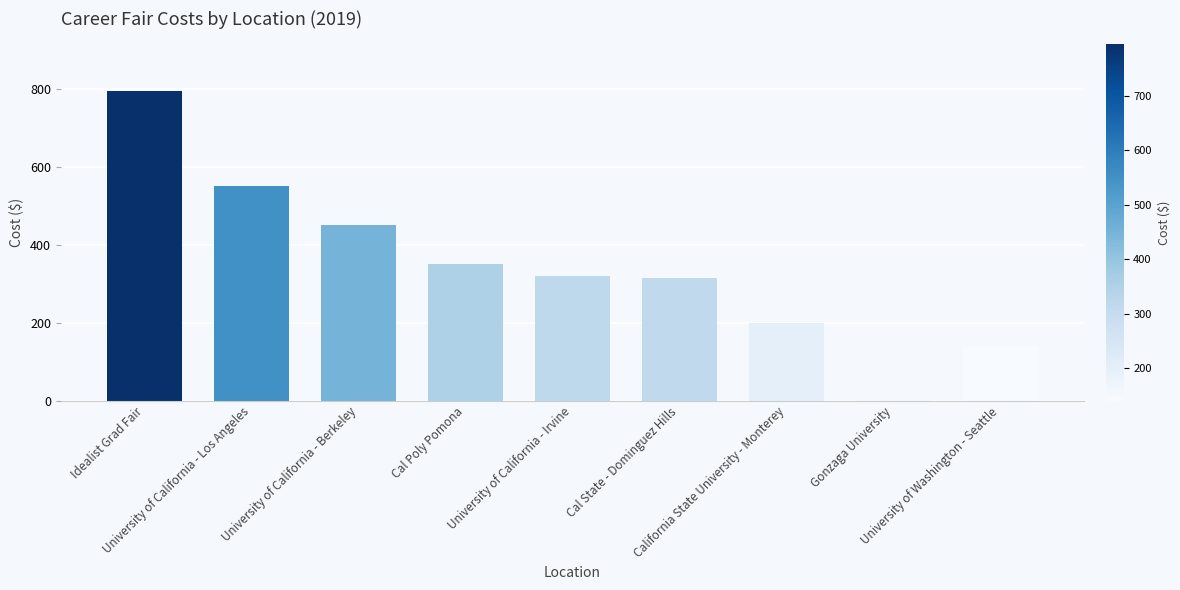

Where is the data nearest to the value 467?

University of California - Berkeley